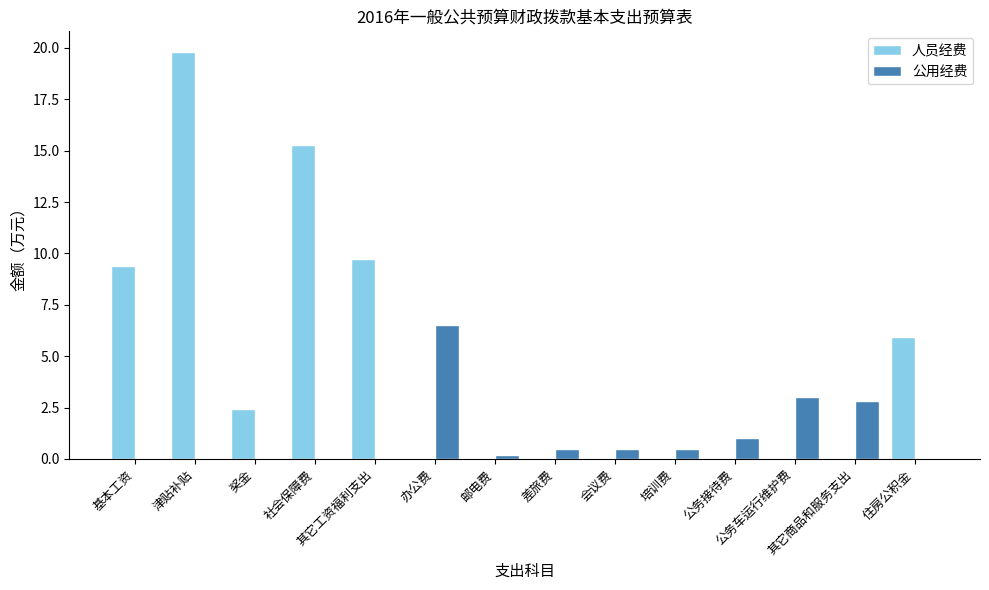

Is it true that 公用经费 equals 0.5 at 会议费?

True